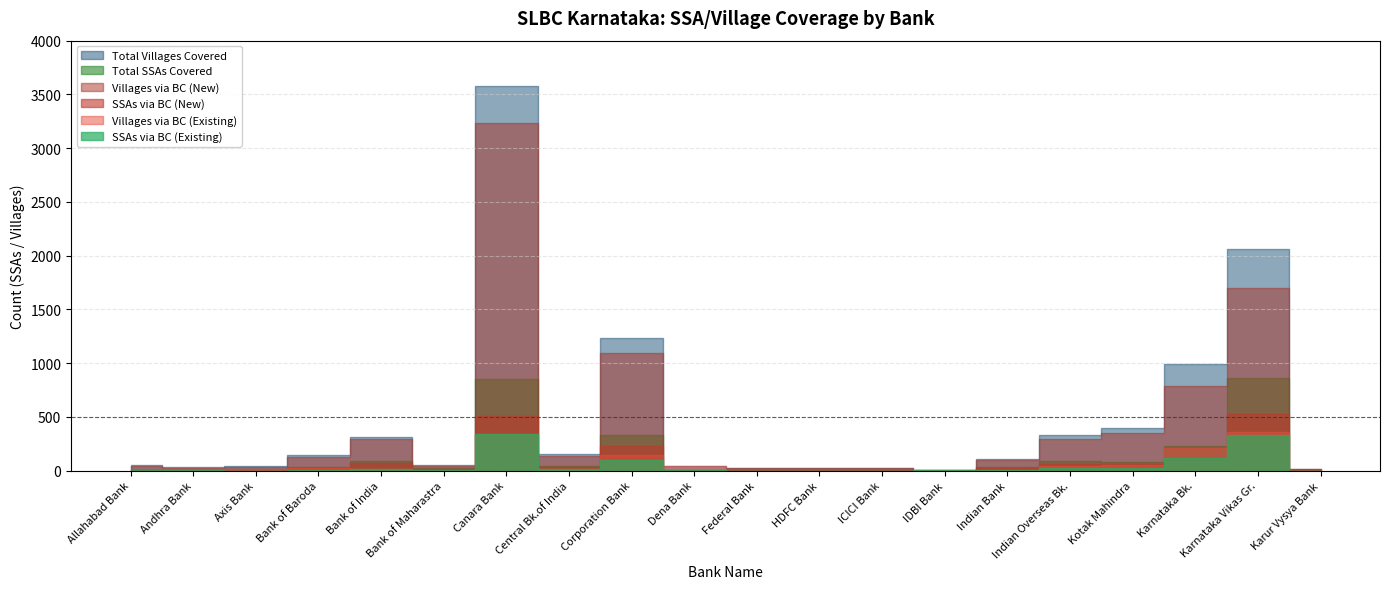

What are all the series names shown in the legend?

SSAs via BC (Existing), SSAs via BC (New), Total SSAs Covered, Villages via BC (Existing), Villages via BC (New), Total Villages Covered